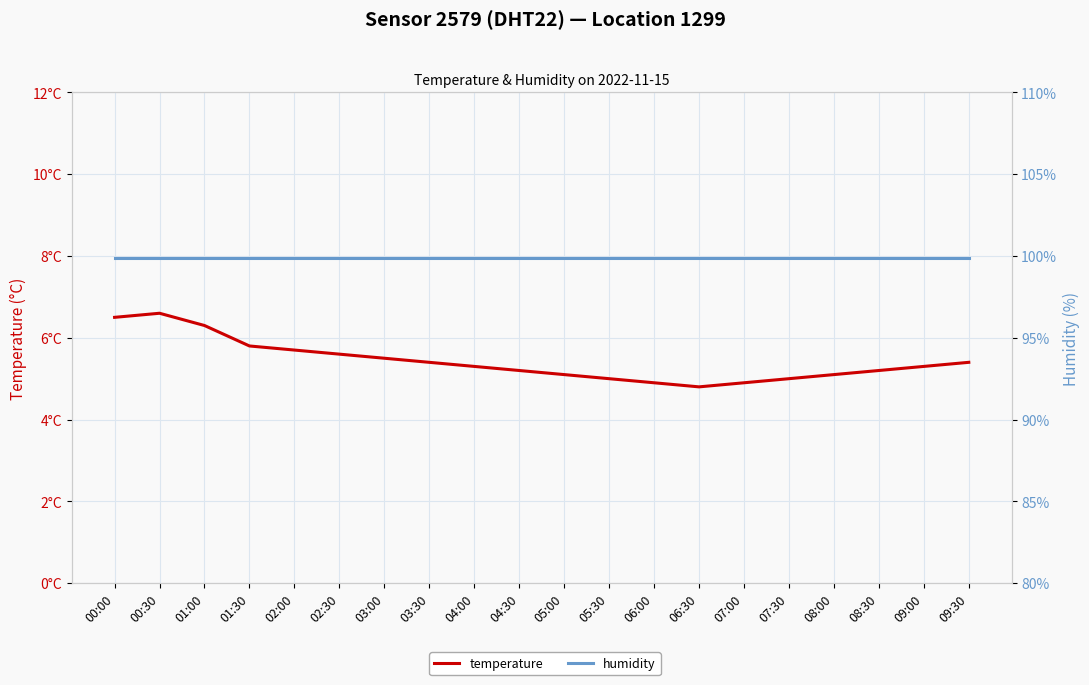

True or false: temperature and humidity cross at least once.

False